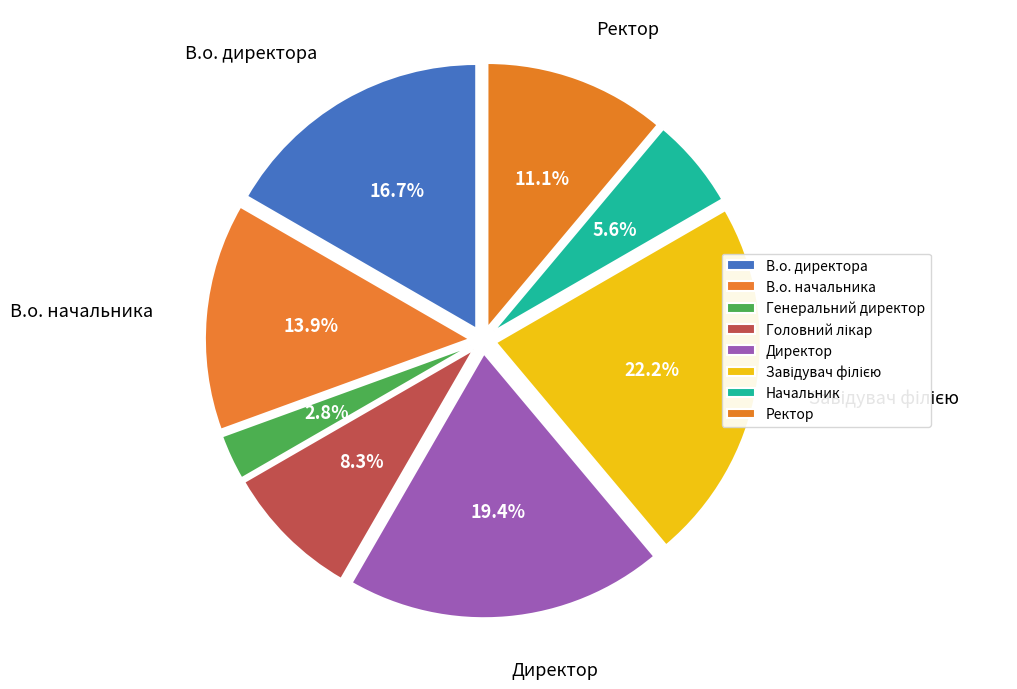

Is it true that Генеральний директор is 1% of the pie?

False